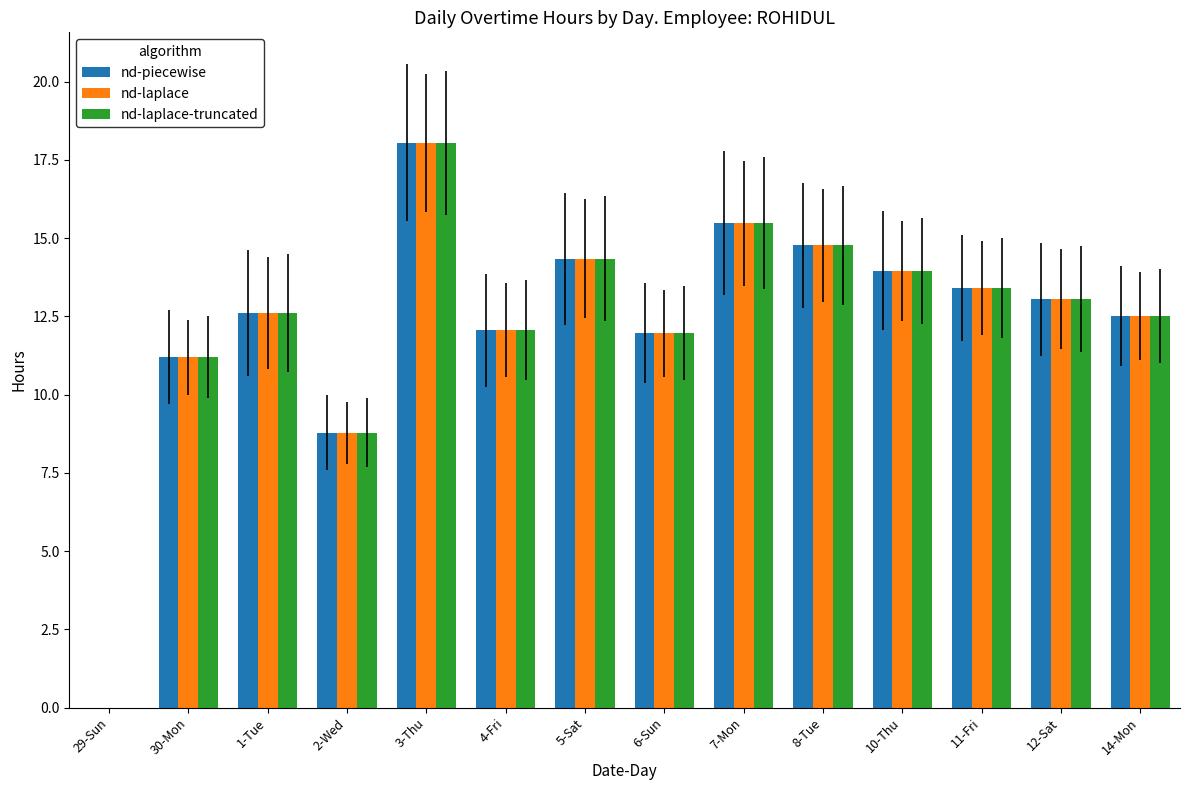

Count the number of data series in this chart.

3